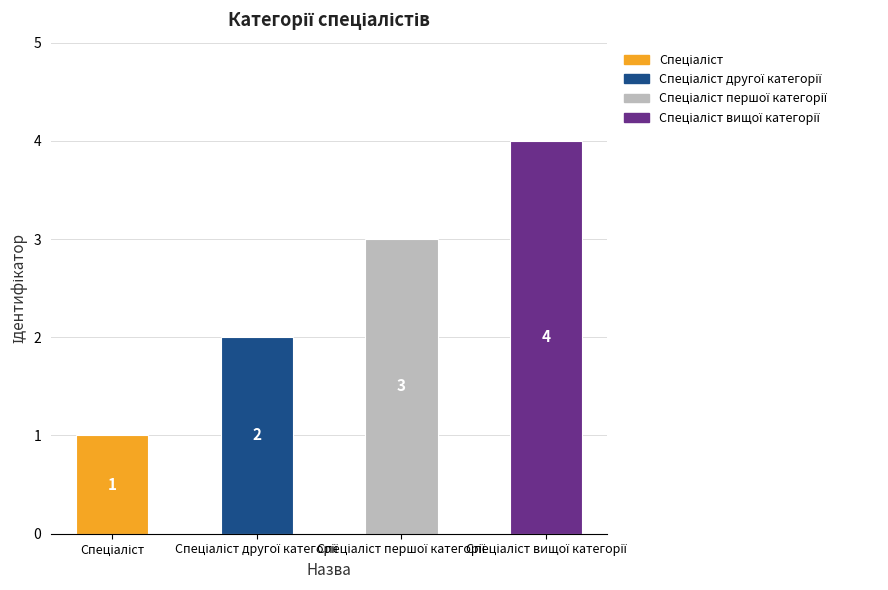

What is the label of the 4th bar from the right?

Спеціаліст